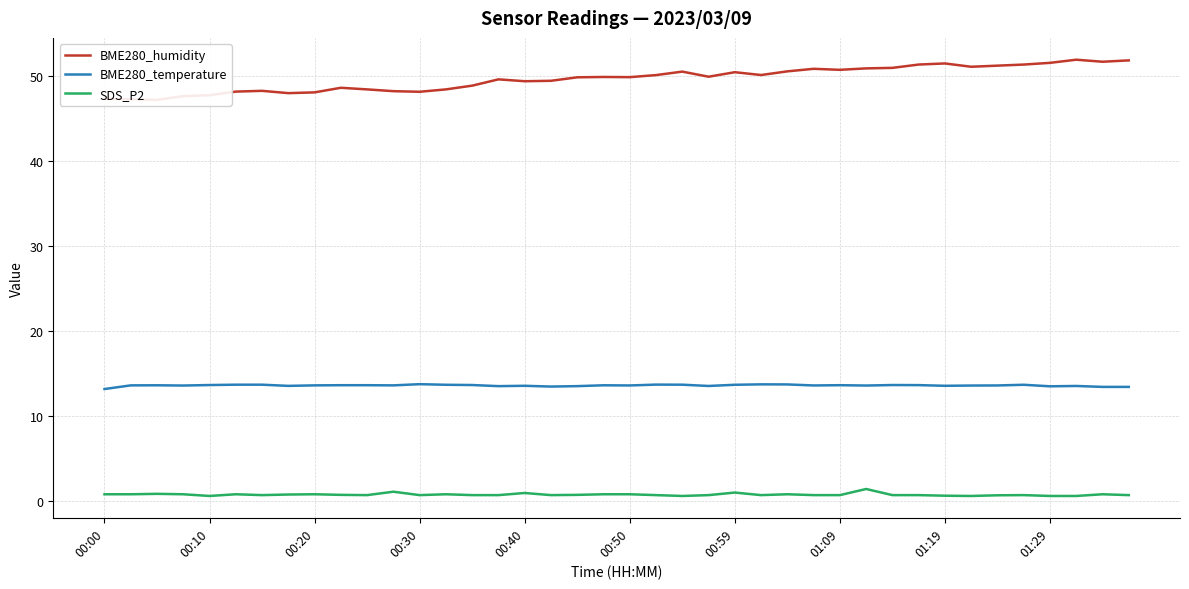

The value of BME280_humidity at 21 is 50.1. True or false?

True